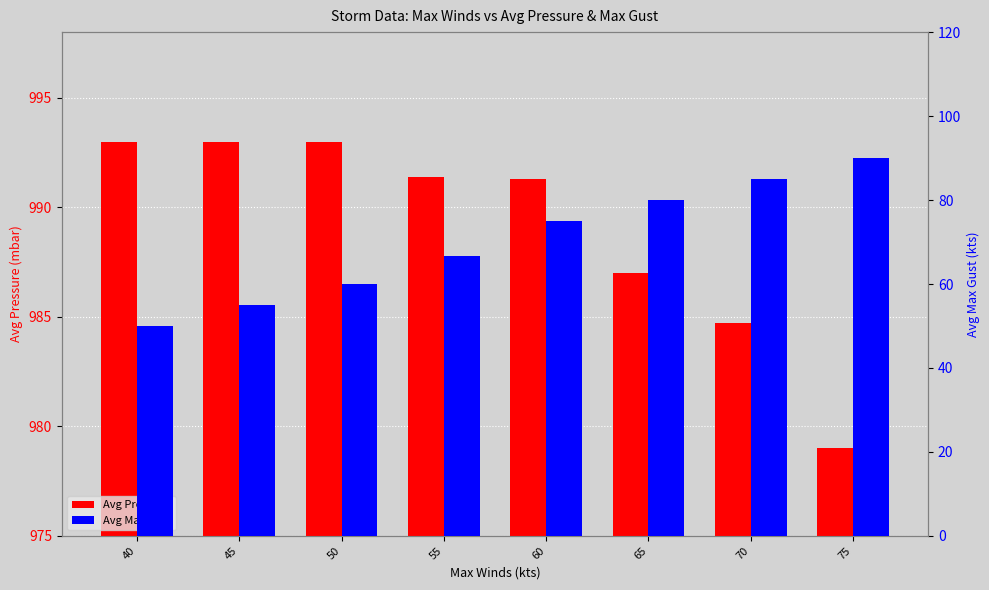

Which series has the largest total across all categories?

Avg Pressure